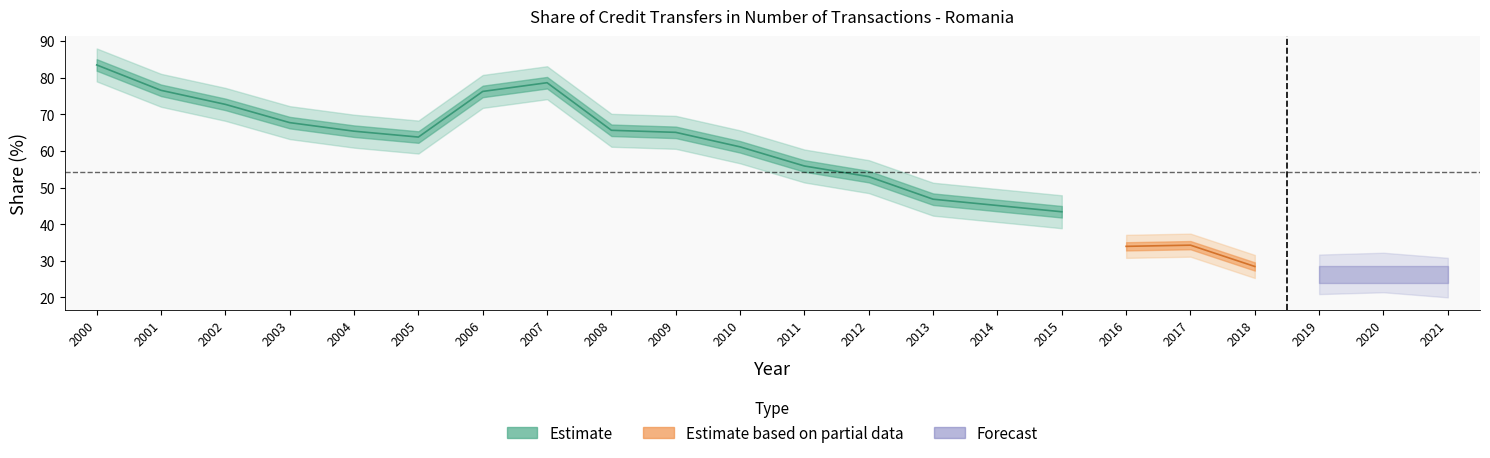

True or false: the data has more than 1 interior local peaks.

True